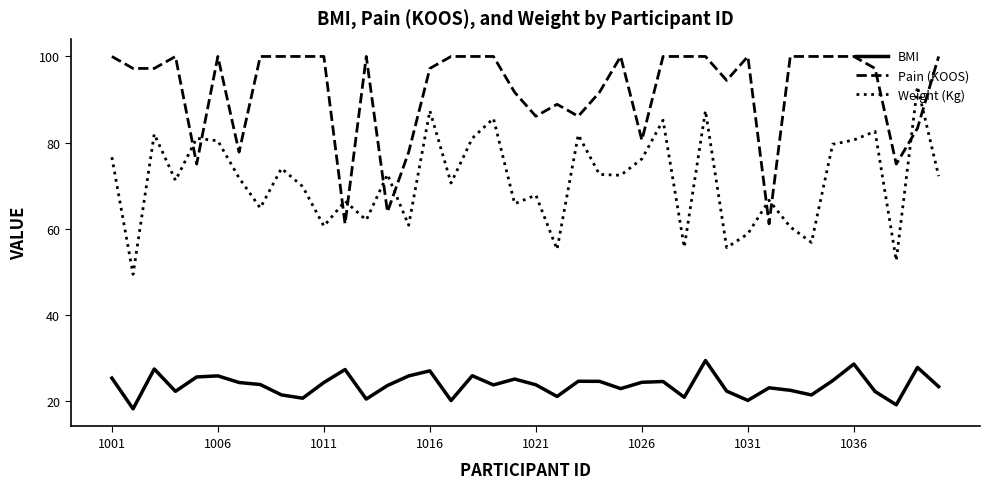

What is the difference between the maximum and minimum values in the Pain (KOOS) series?

38.9